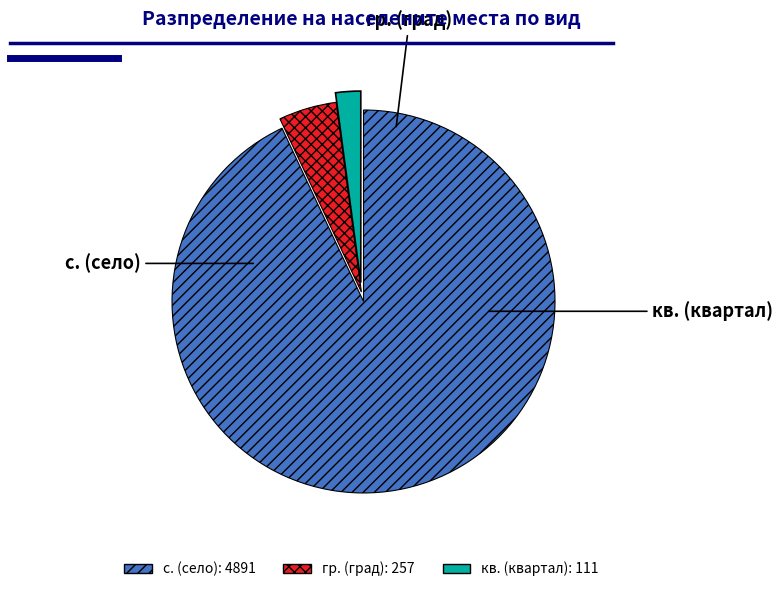

Is there a majority slice in this chart?

Yes